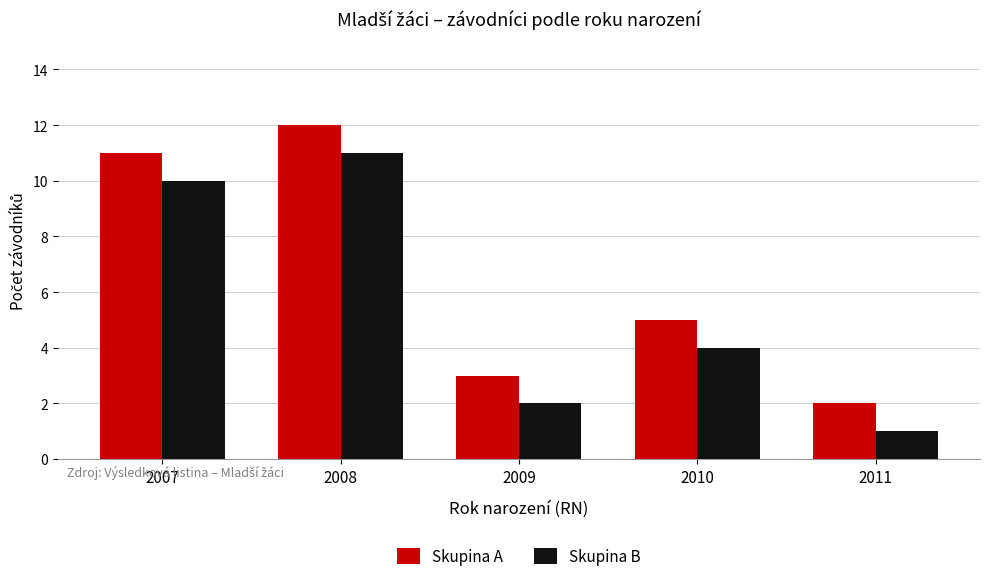

Where does the Skupina A series first go above 5?

2007